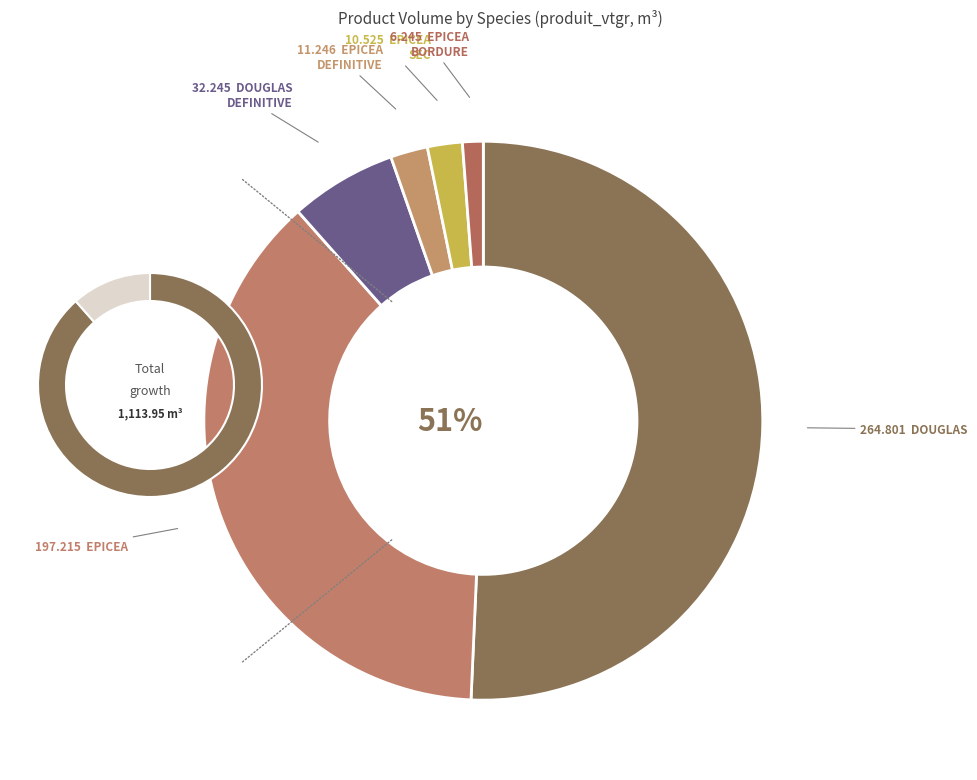

Does DOUGLAS_DEFINITIVE account for over 50% of the chart?

No